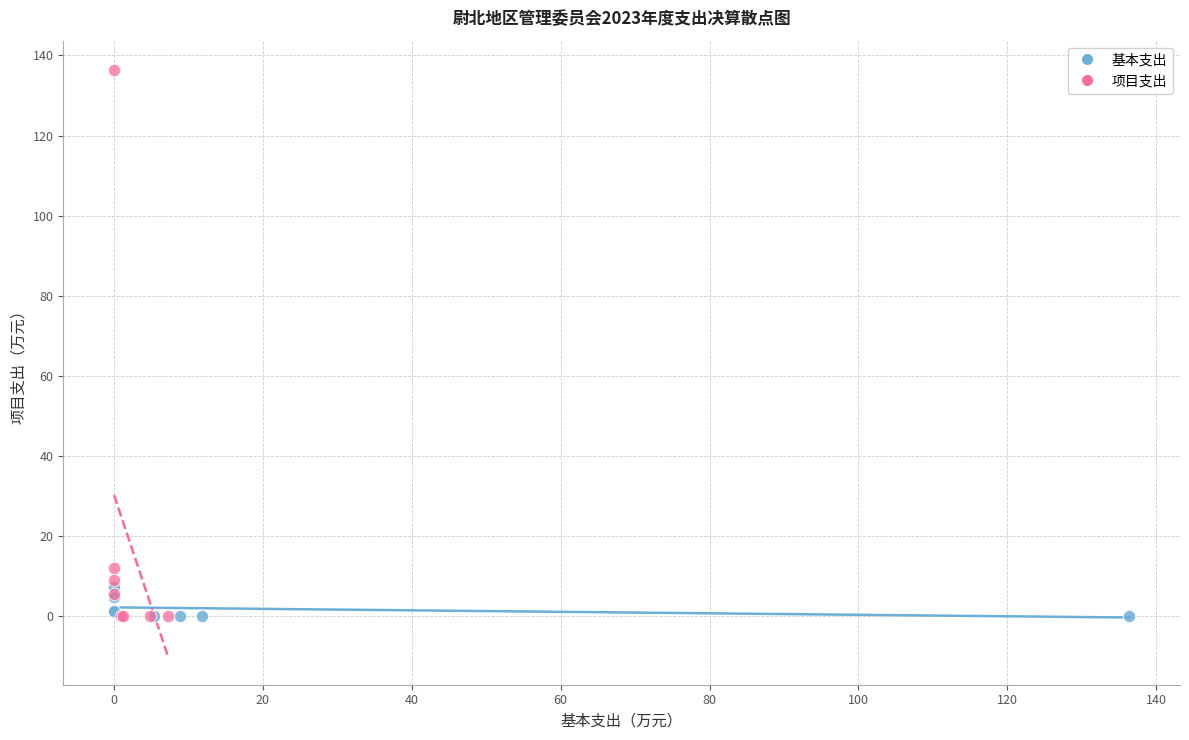

Which series has the largest Y range (max minus min)?

项目支出